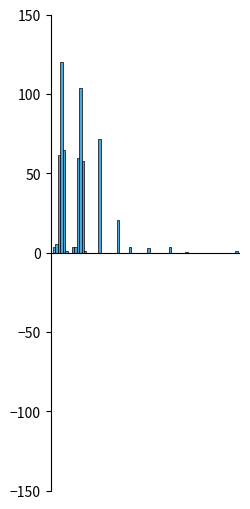

Are the bars horizontal?

No